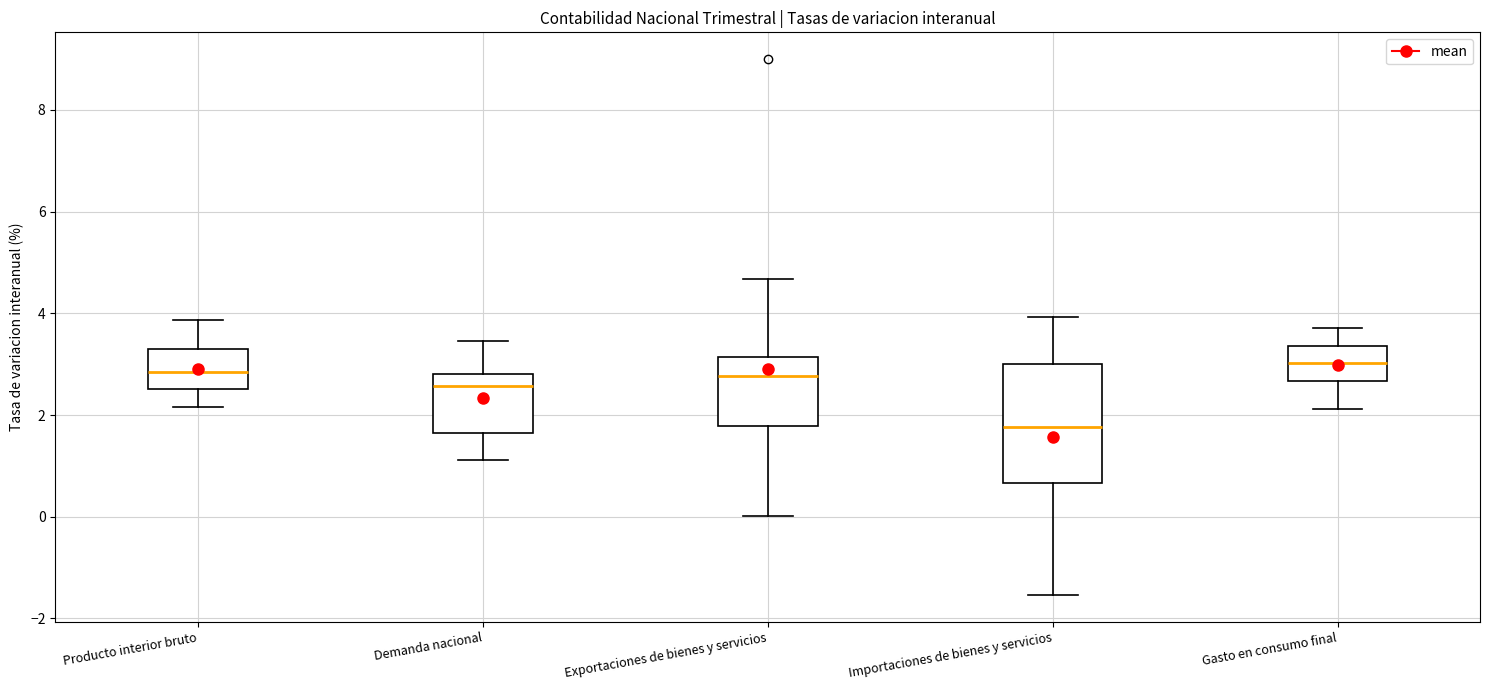

Which box is the tallest, from its lower edge to its upper edge?

Importaciones de bienes y servicios